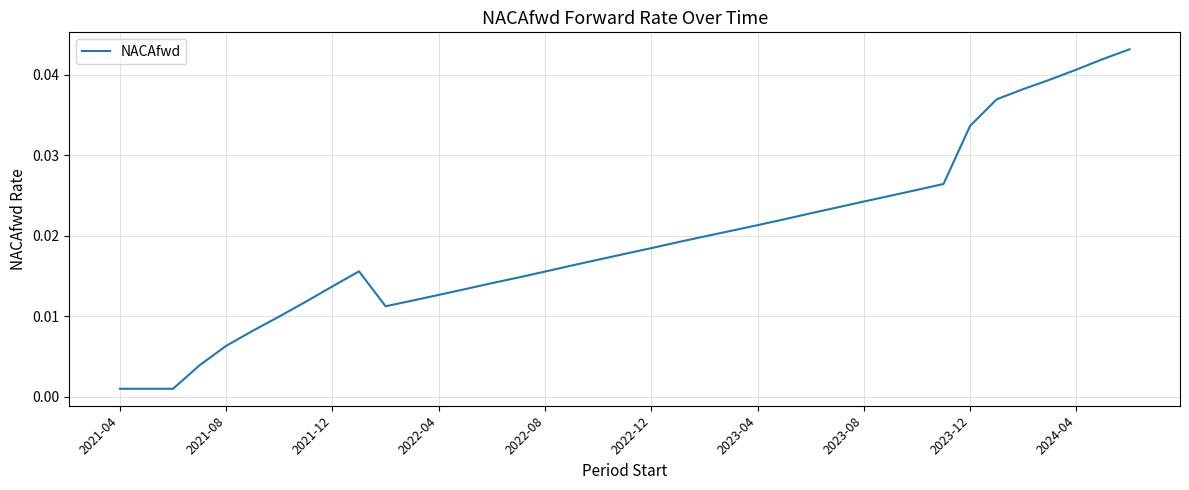

How many categories are shown in the chart?

39